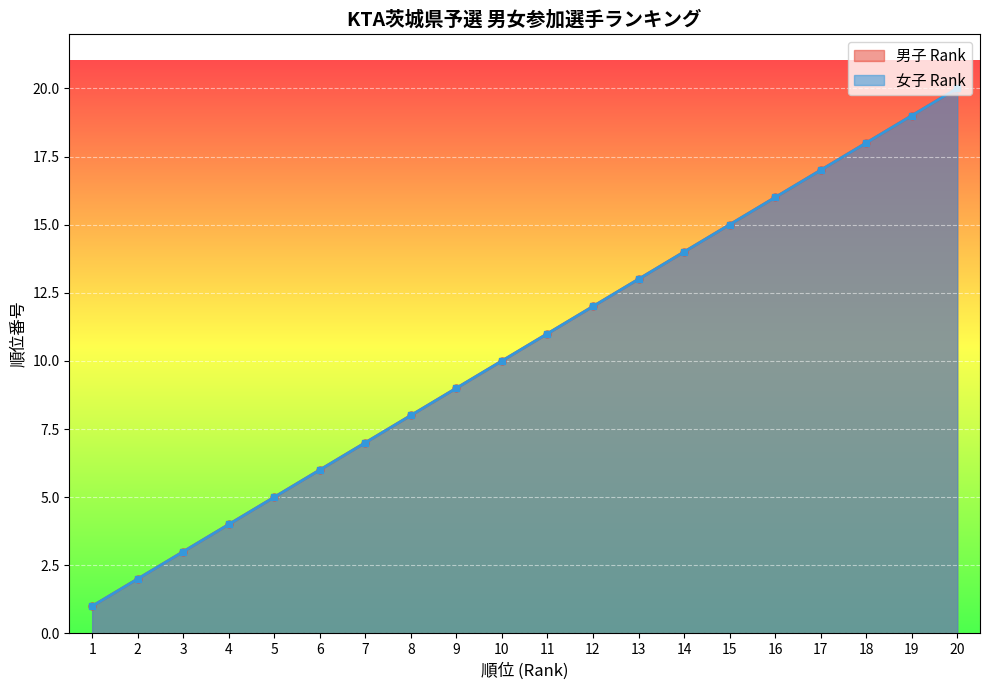

At how many categories does at least one series exceed 13?

7